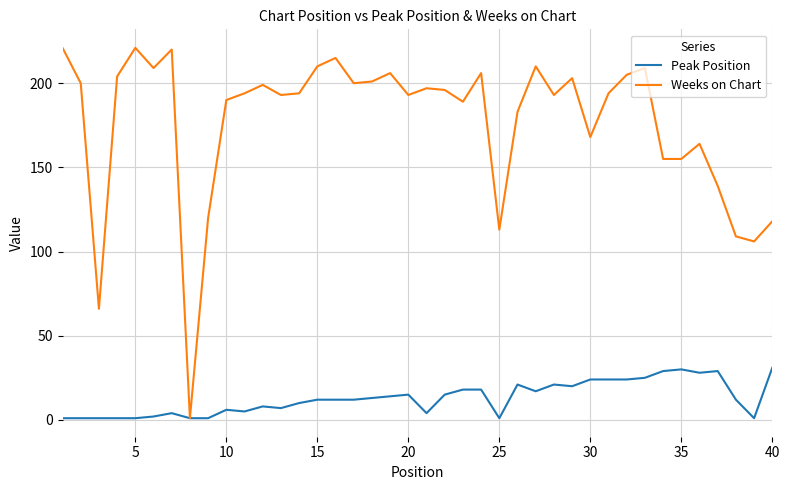

Which series has the largest range (max minus min)?

Weeks on Chart